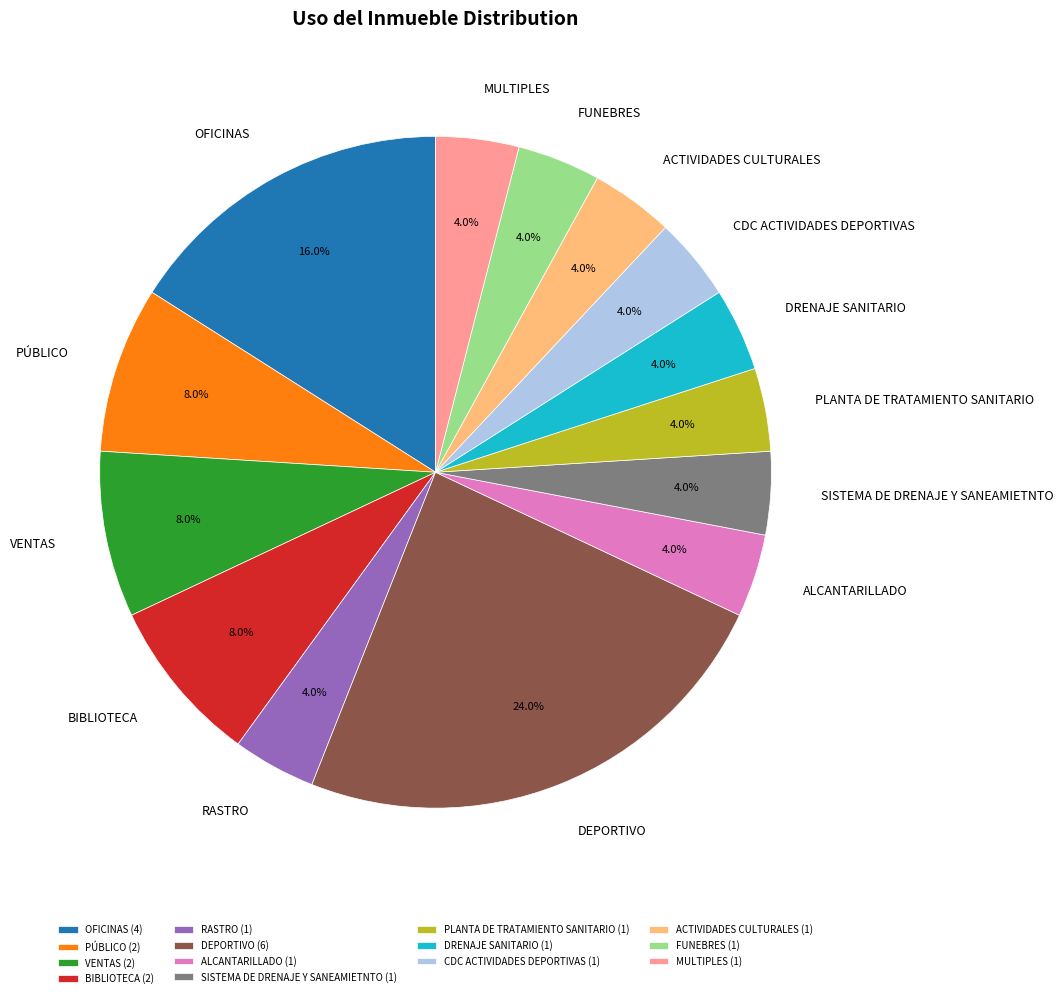

To the nearest percent, what is the difference between the DEPORTIVO and PLANTA DE TRATAMIENTO SANITARIO slice percentages?

20%